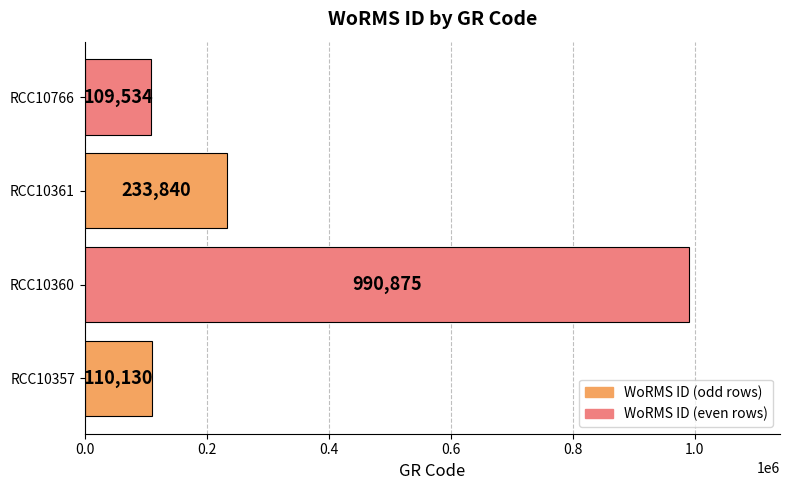

Count the number of categories in the chart.

4